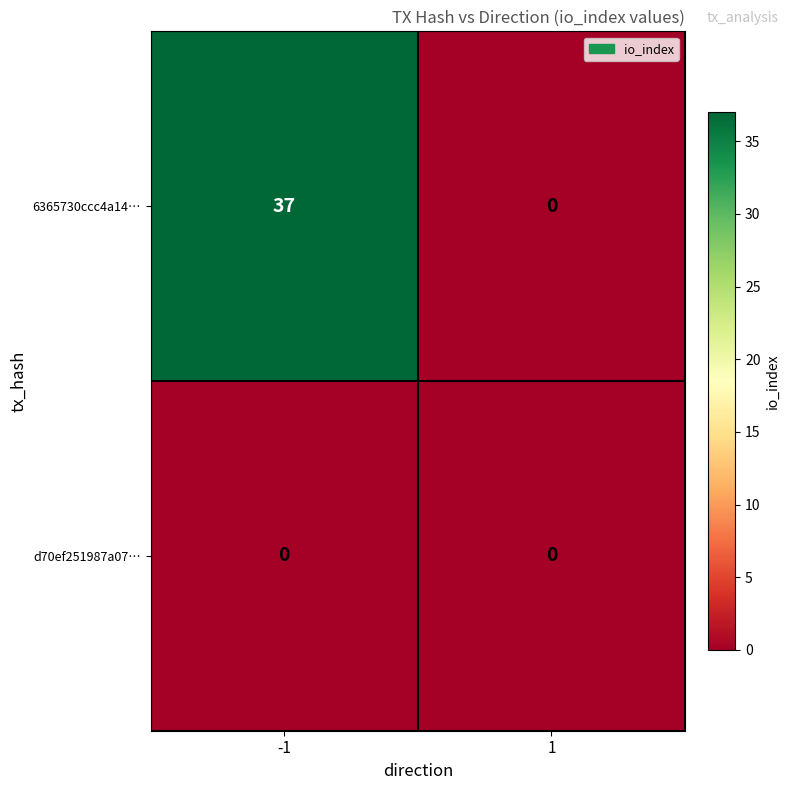

Reading left to right, transcribe all the data shown in this chart.

6365730ccc4a14…: -1=37	1=0
d70ef251987a07…: -1=0	1=0